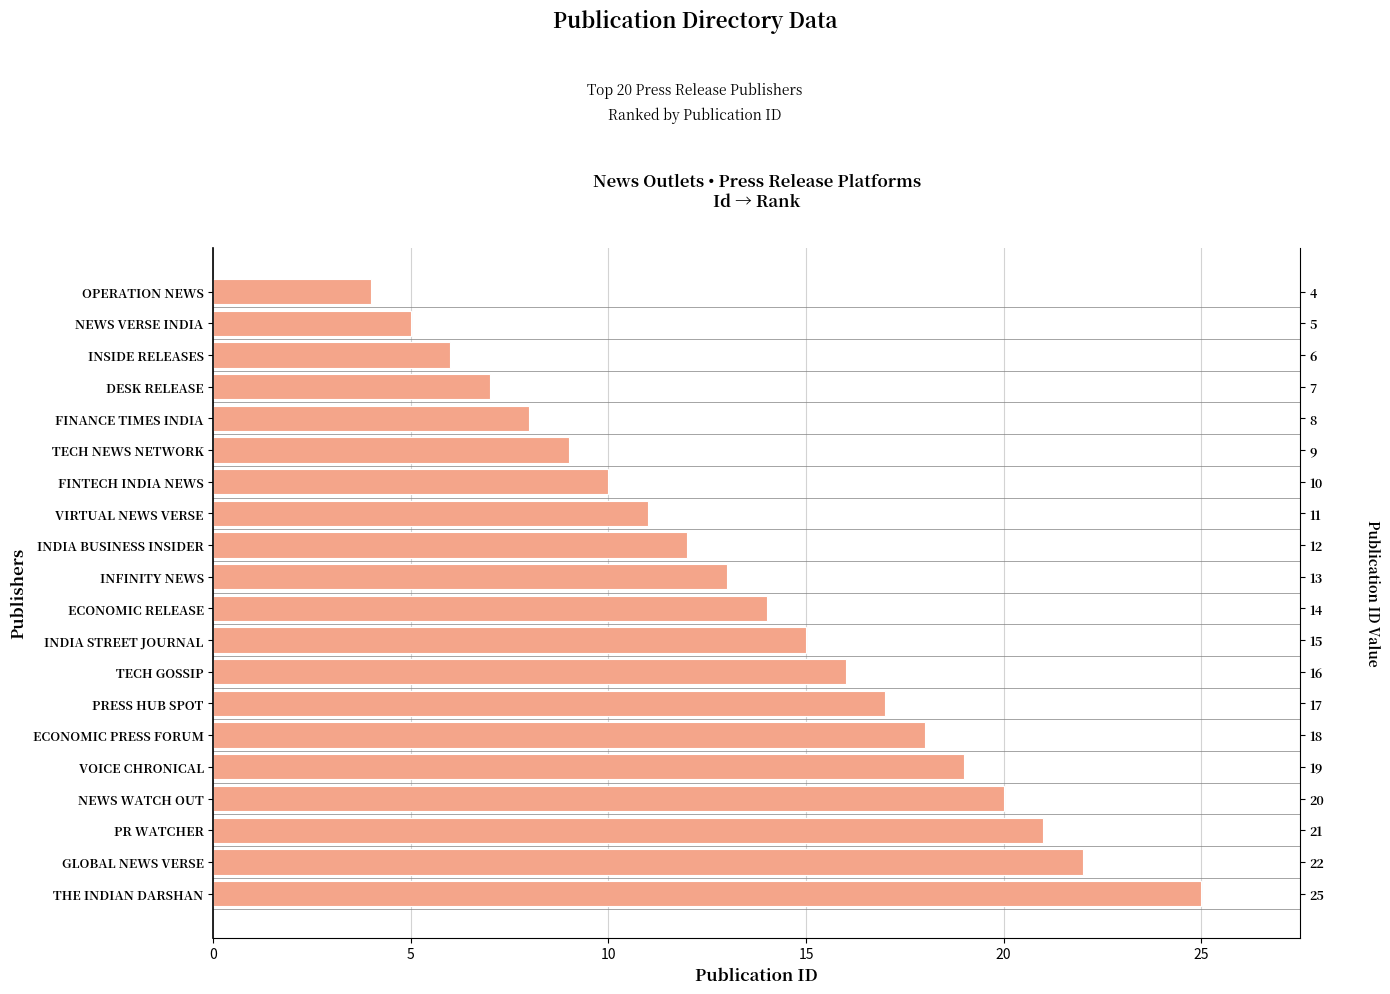

What is the sum of all values?

272